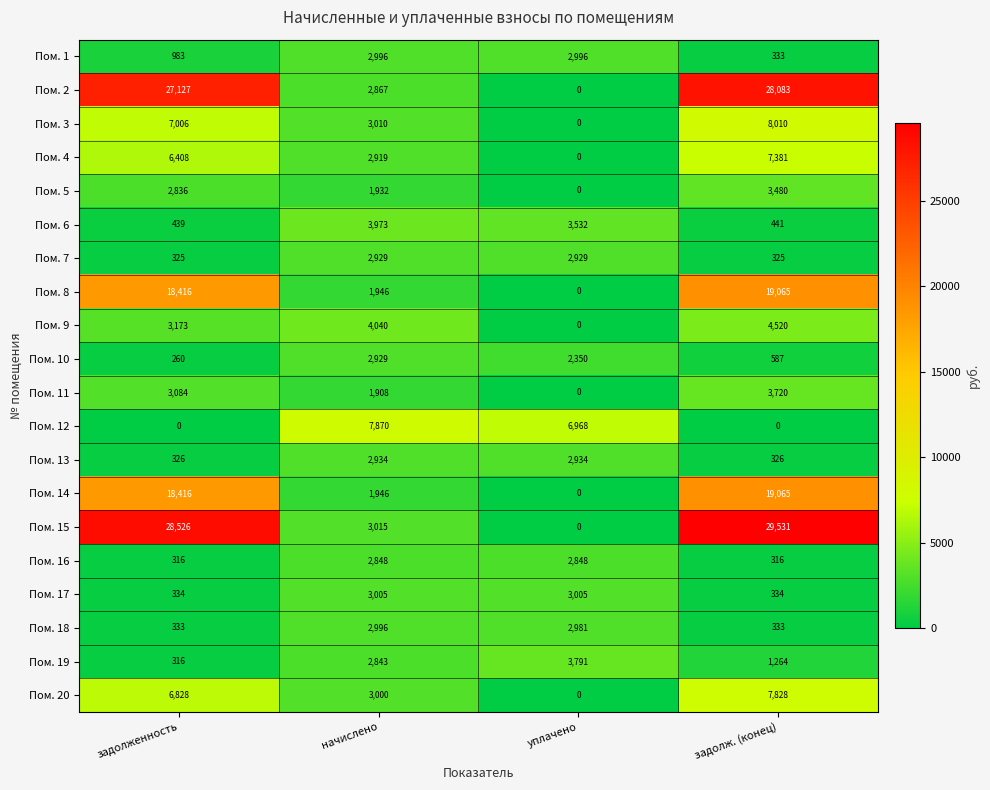

At which category is the sum across all series the highest?

задолж. (конец)